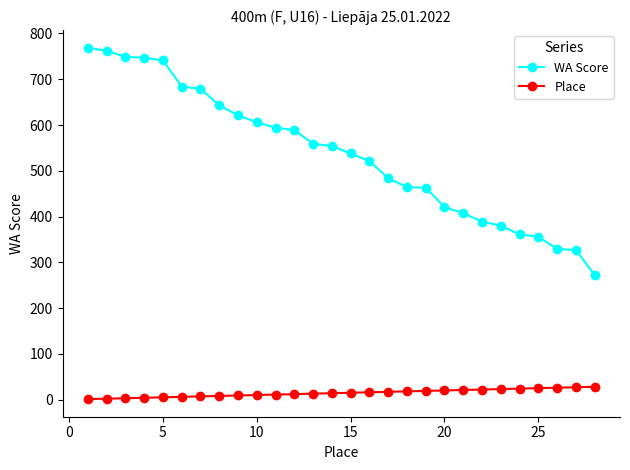

What is the sum of all Place values?

406